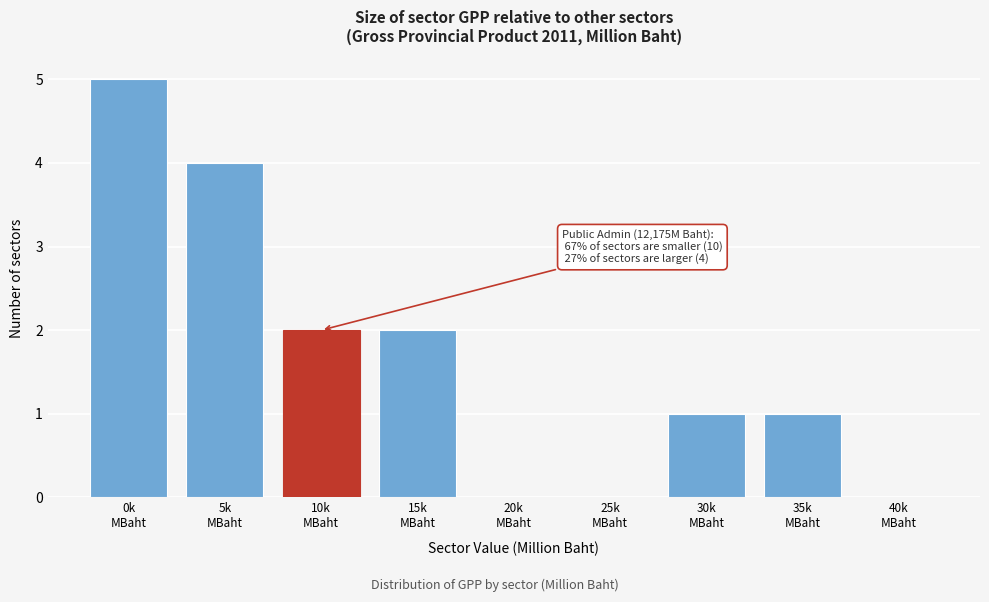

What is the greatest value displayed?

5